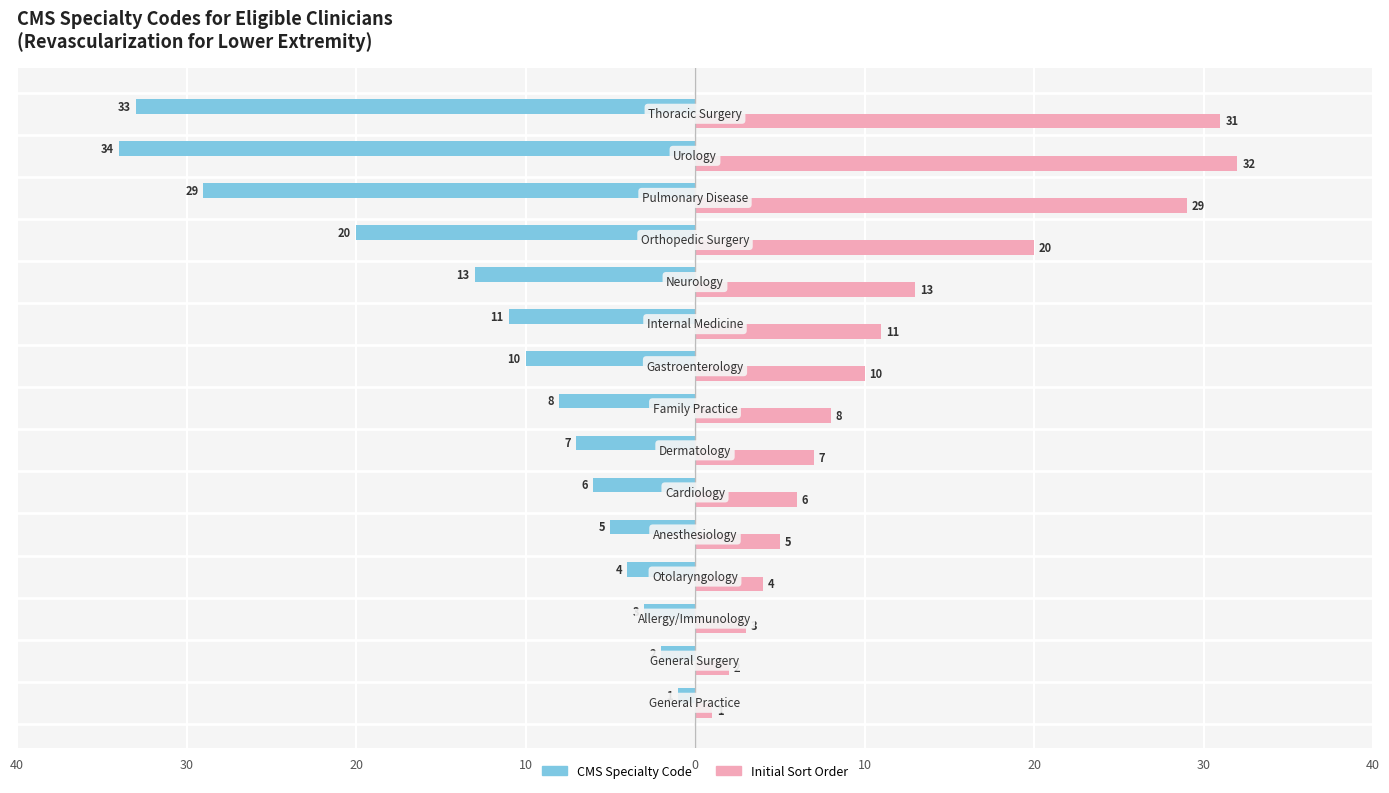

What are all the series names shown in the legend?

CMS Specialty Code, Initial Sort Order